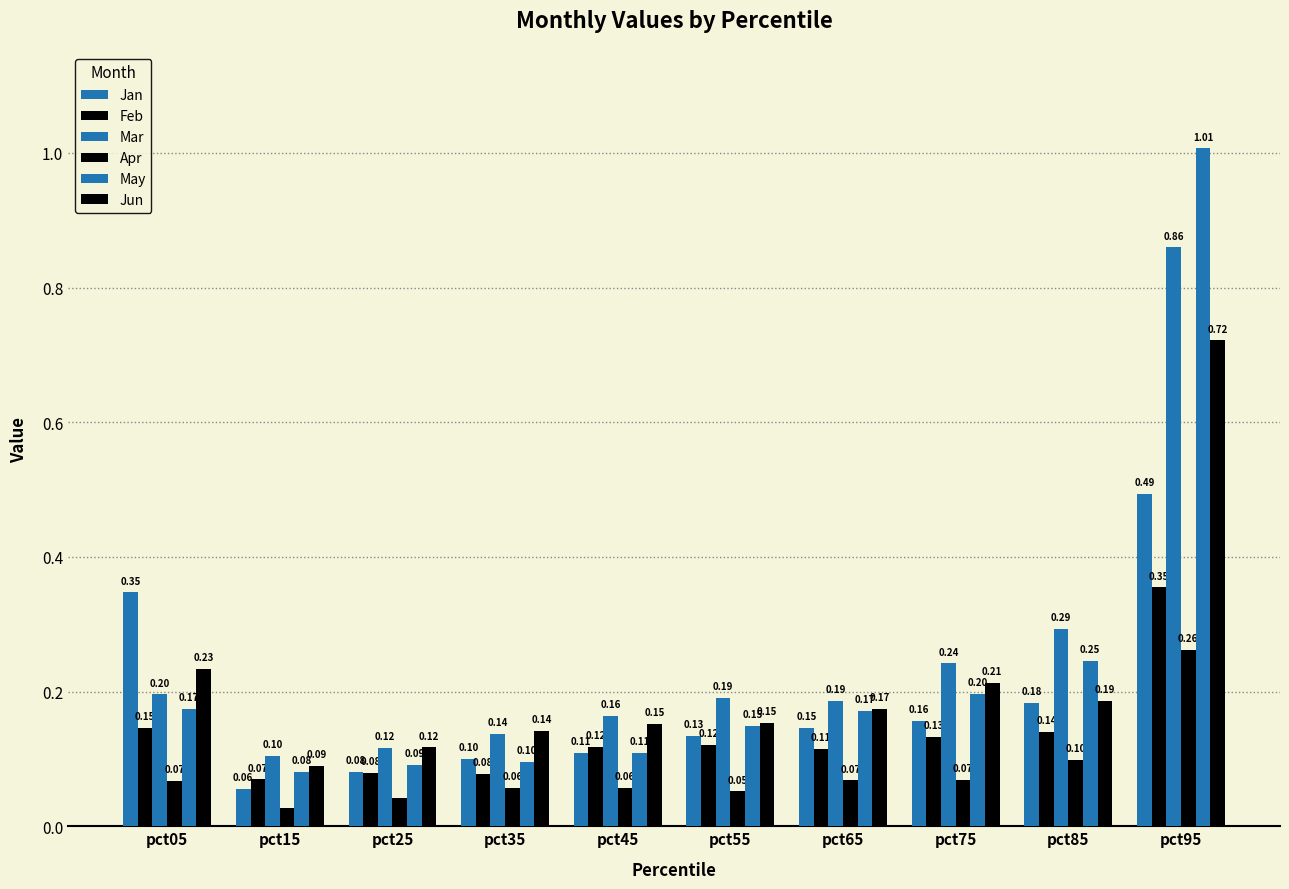

Are the bars horizontal?

No